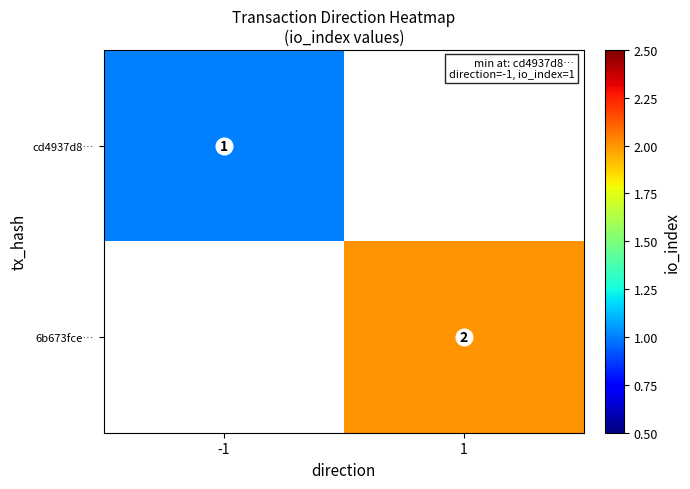

Is it true that 6b673fce… equals 3 at 1?

False